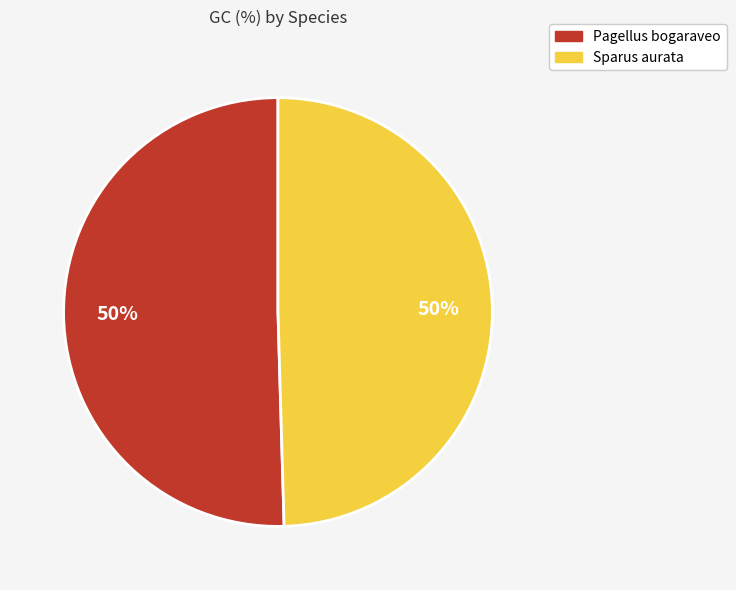

The Pagellus bogaraveo slice represents 44% of the pie. True or false?

False